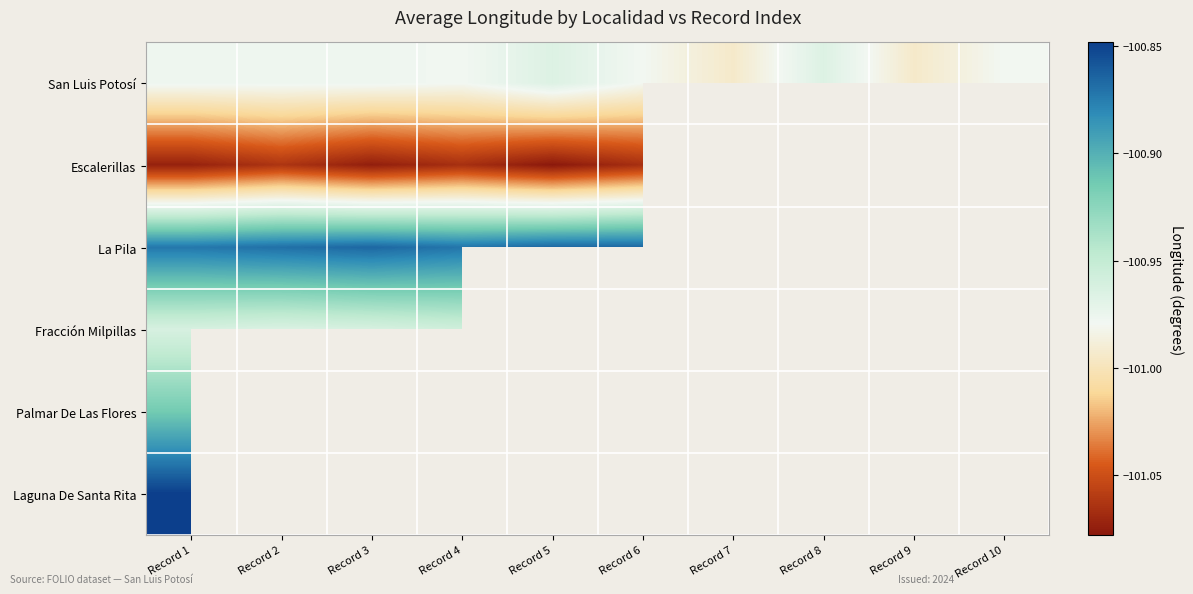

How many data points does each series have?

10